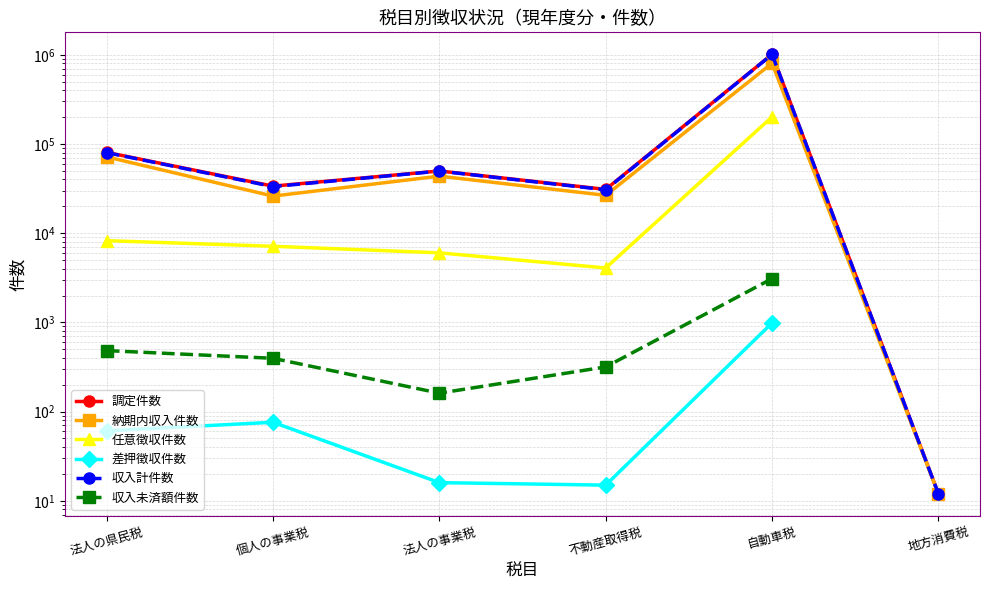

What is the total value across all series at 法人の県民税?

240980.0